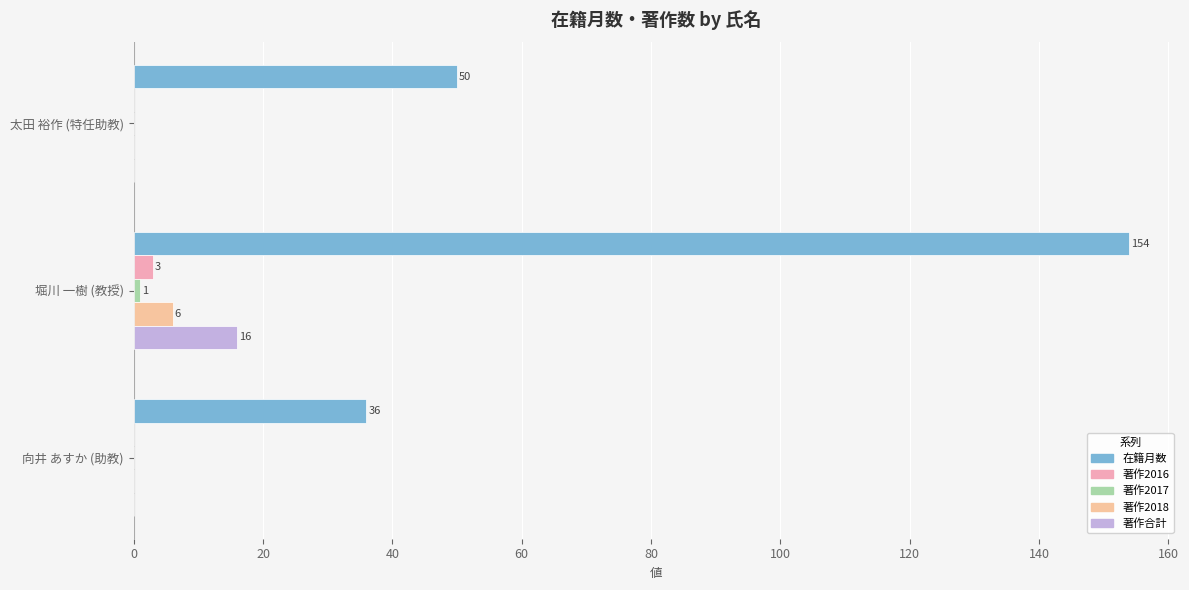

How many distinct data groups are displayed?

5